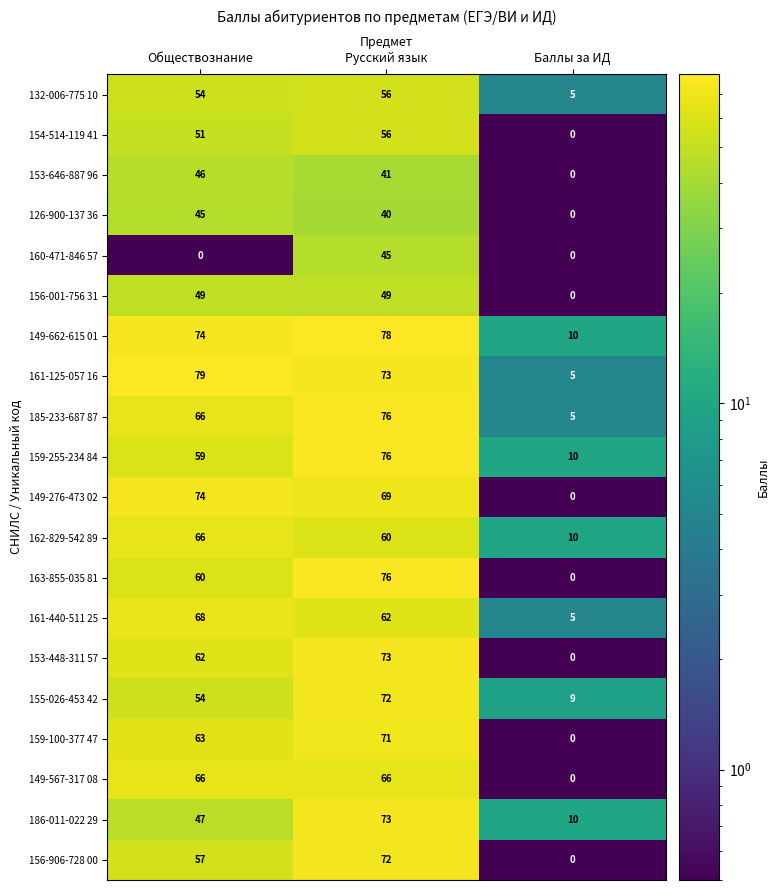

Is it true that 185-233-687 87 equals 39 at Русский язык?

False